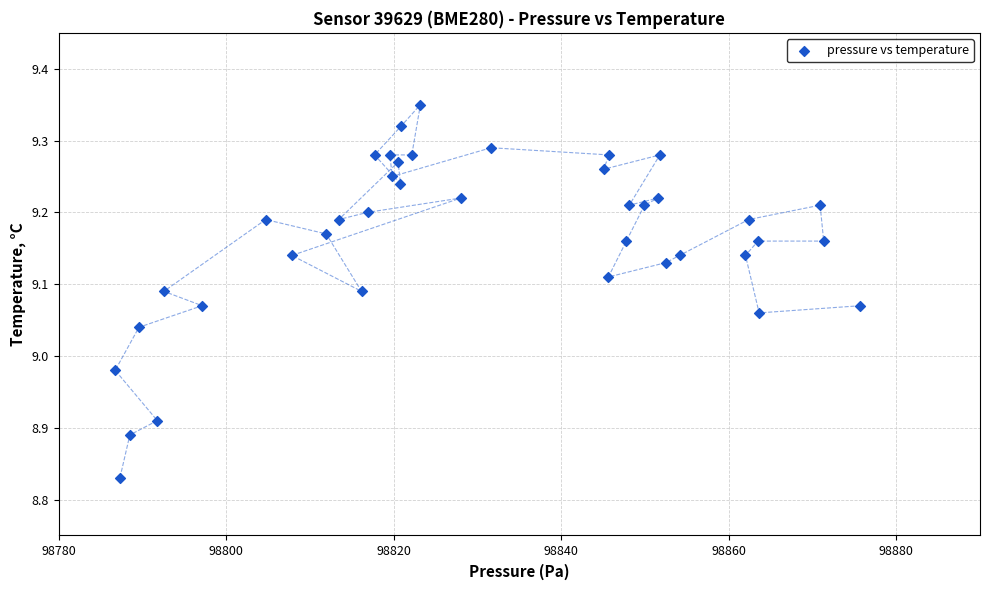

What is the range of Y values (max minus min)?

0.5